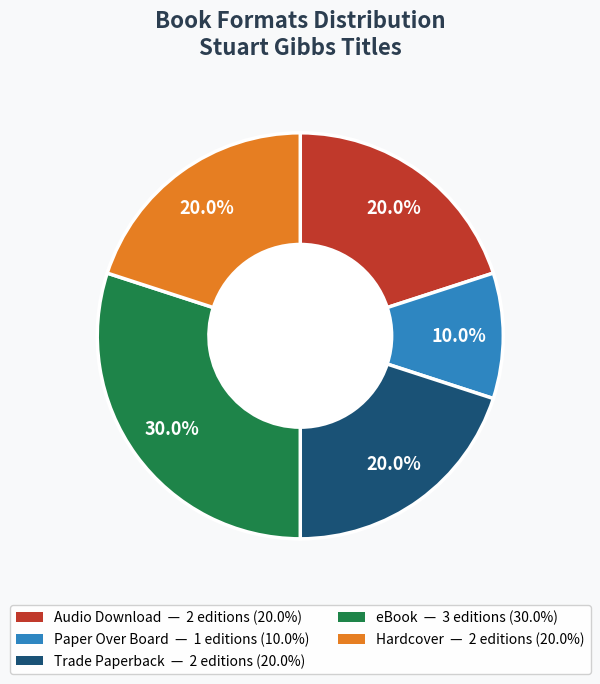

How many slices are in this pie chart?

5